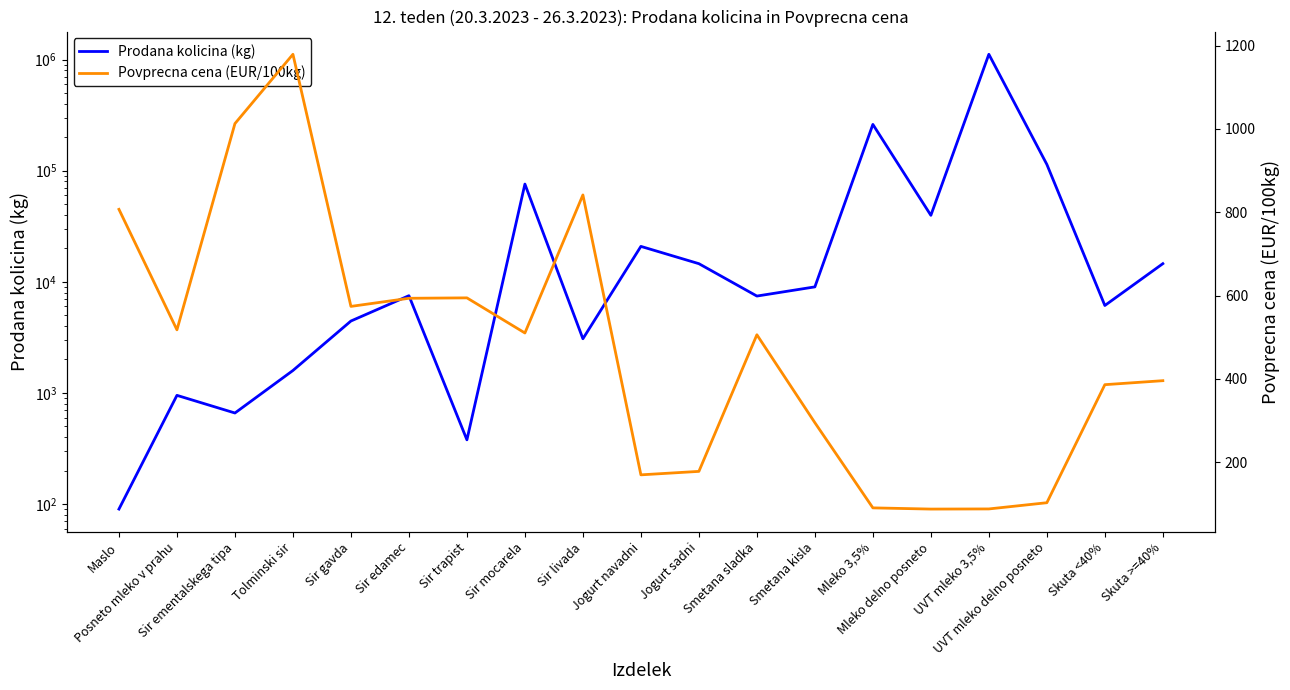

What is the difference between the highest and lowest values at UVT mleko delno posneto?

113684.1